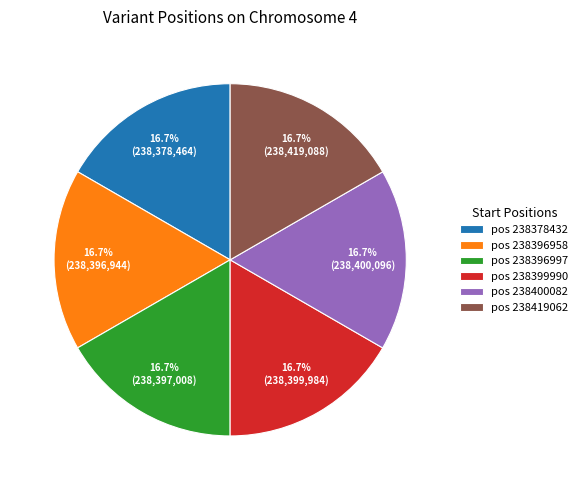

Does pos 238396958 account for over 50% of the chart?

No